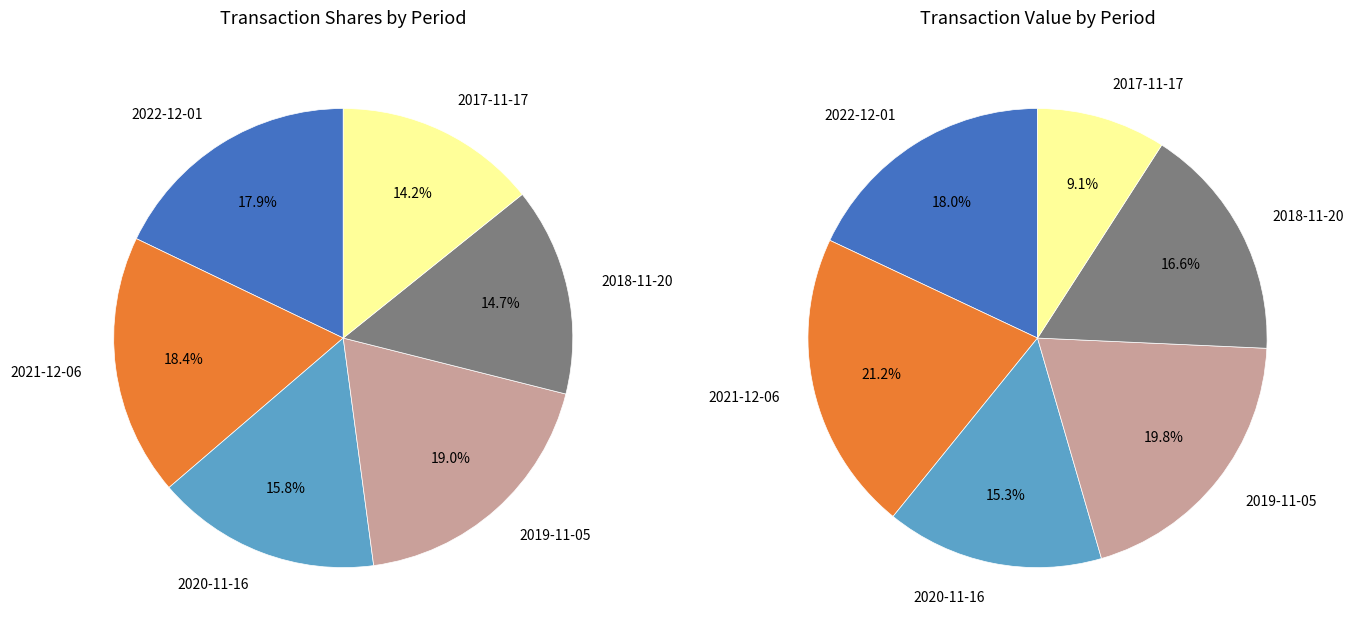

Which category has the smallest portion of the pie?

2017-11-17